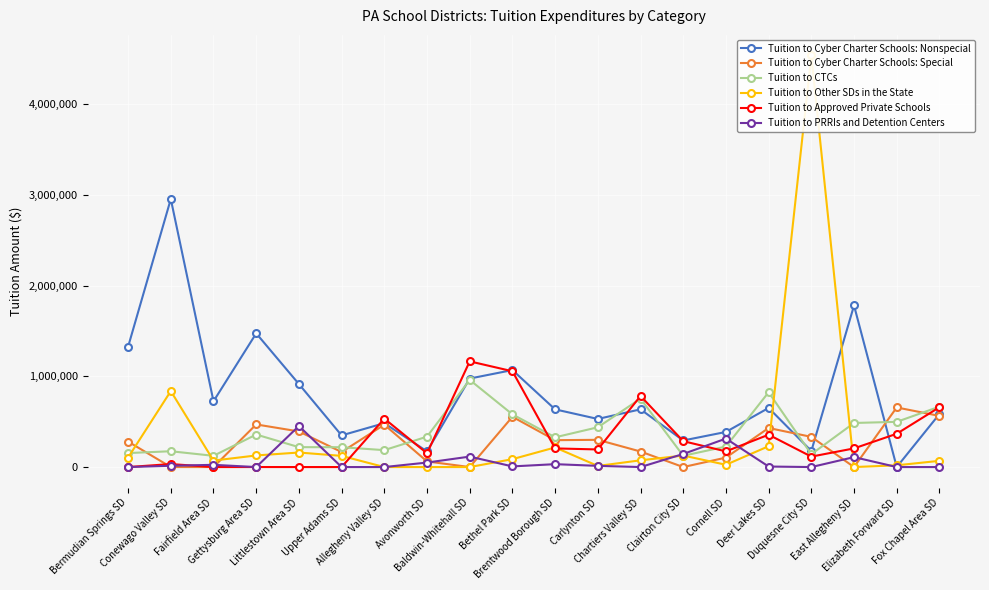

Which has a higher value, Avonworth SD or Baldwin-Whitehall SD?

Baldwin-Whitehall SD